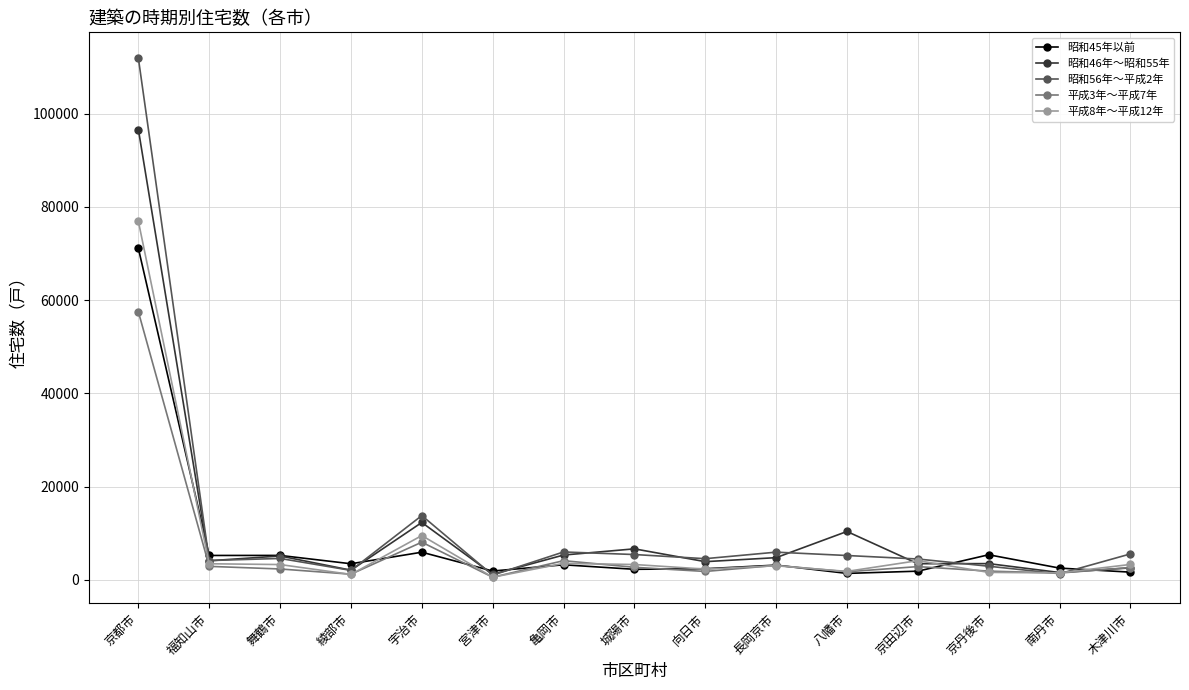

What is the difference between the second highest and minimum values in the 昭和56年～平成2年 series?

12790